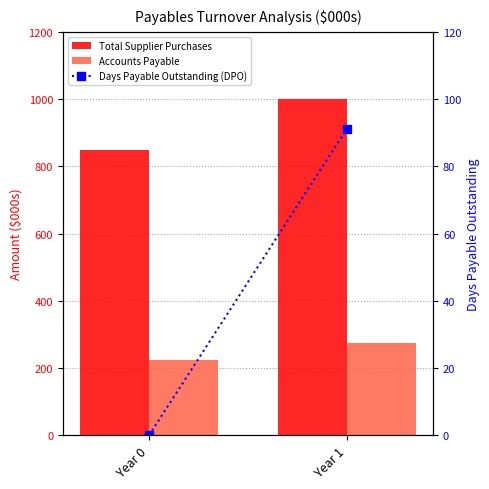

The Total Supplier Purchases series shows 1000.0 at Year 1. True or false?

True